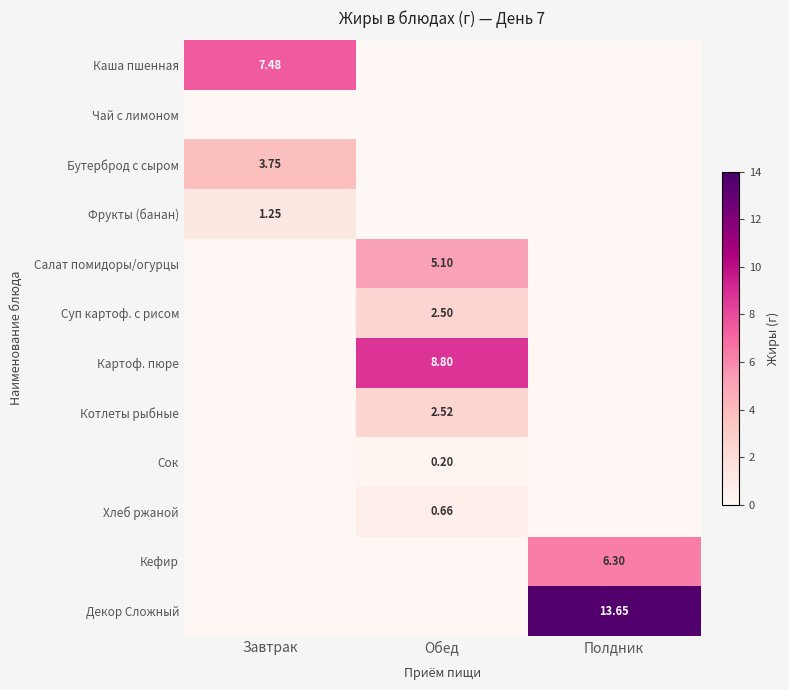

Which series has the largest total across all categories?

Декор Сложный